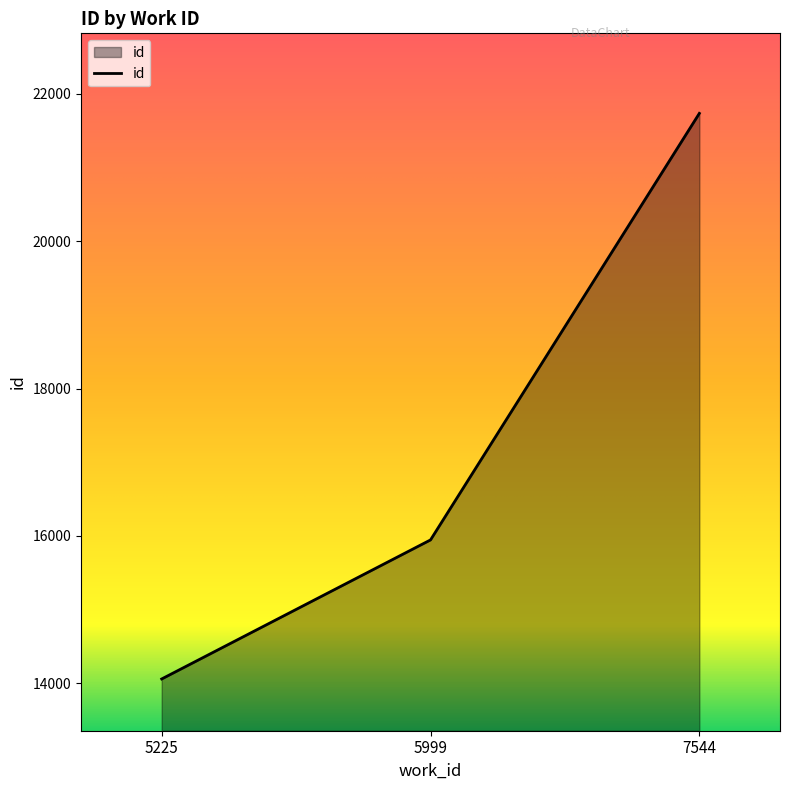

How many values are between 14056 and 21736?

3